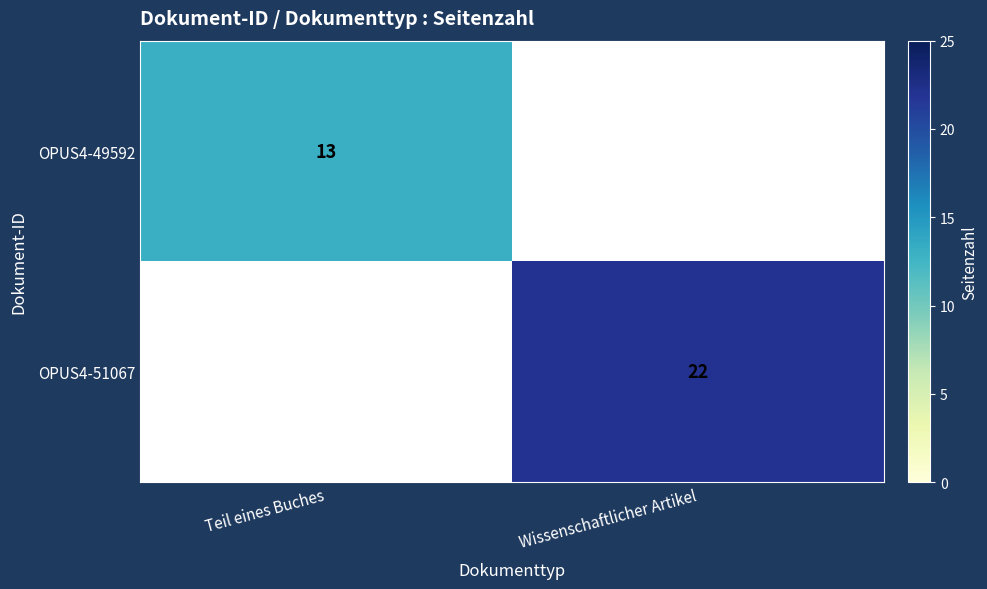

Count the number of categories in the chart.

2